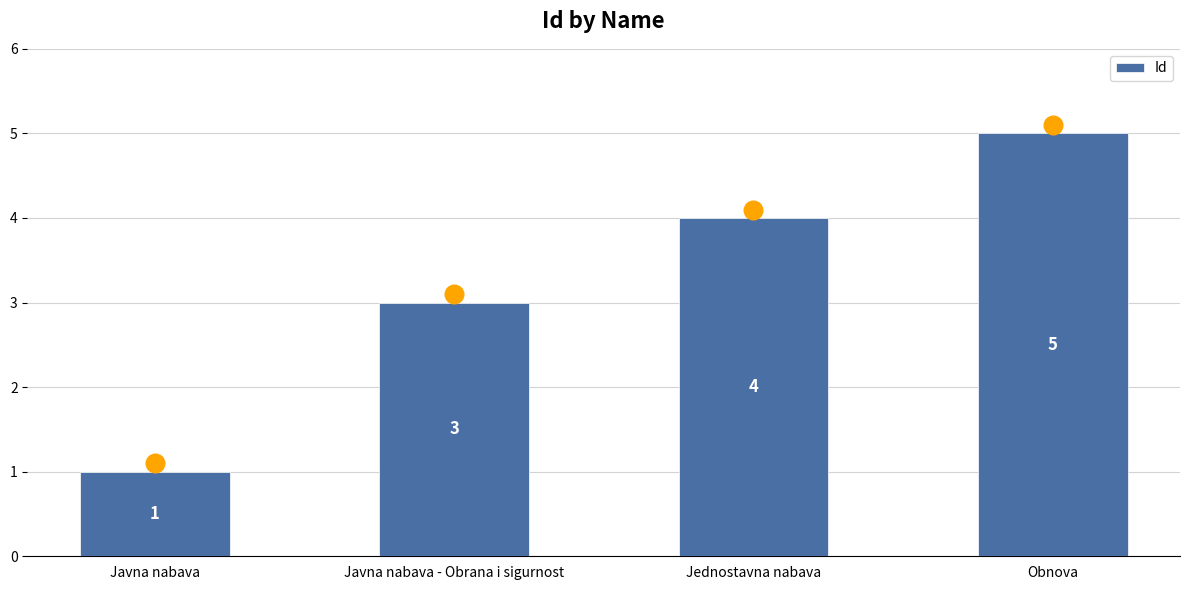

What is the change in value from Javna nabava to Javna nabava - Obrana i sigurnost?

+2